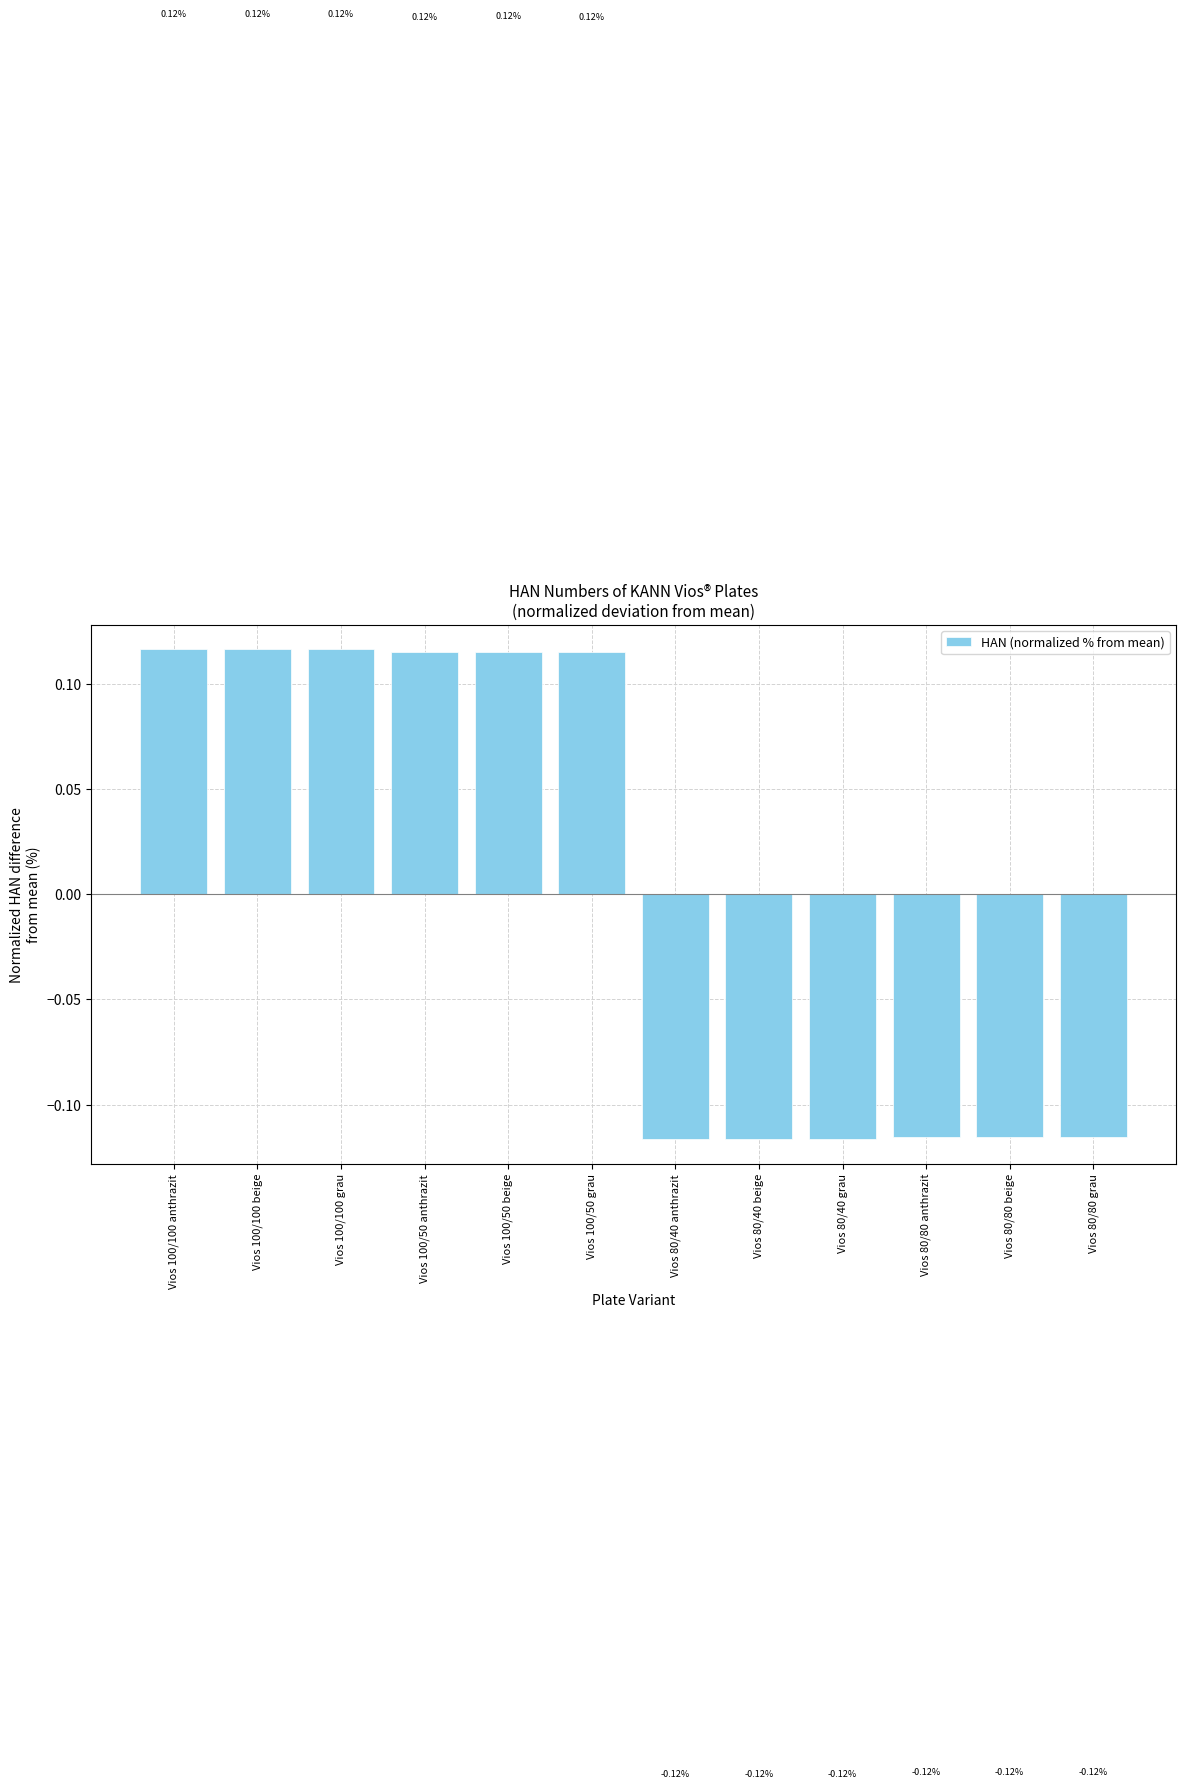

What is the change in value from Vios 100/100 beige to Vios 80/40 beige?

-0.2